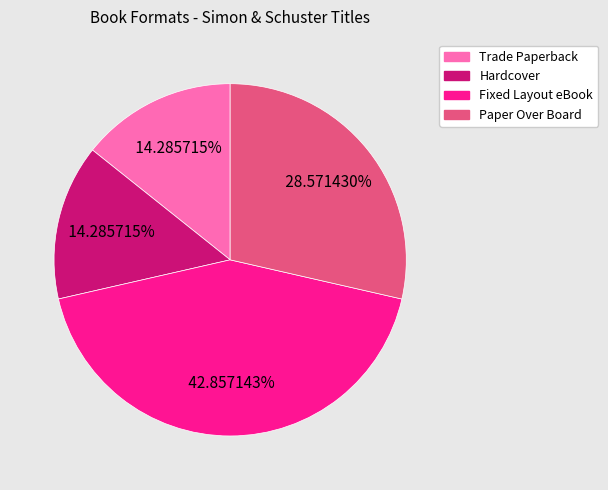

How many segments does this pie chart have?

4